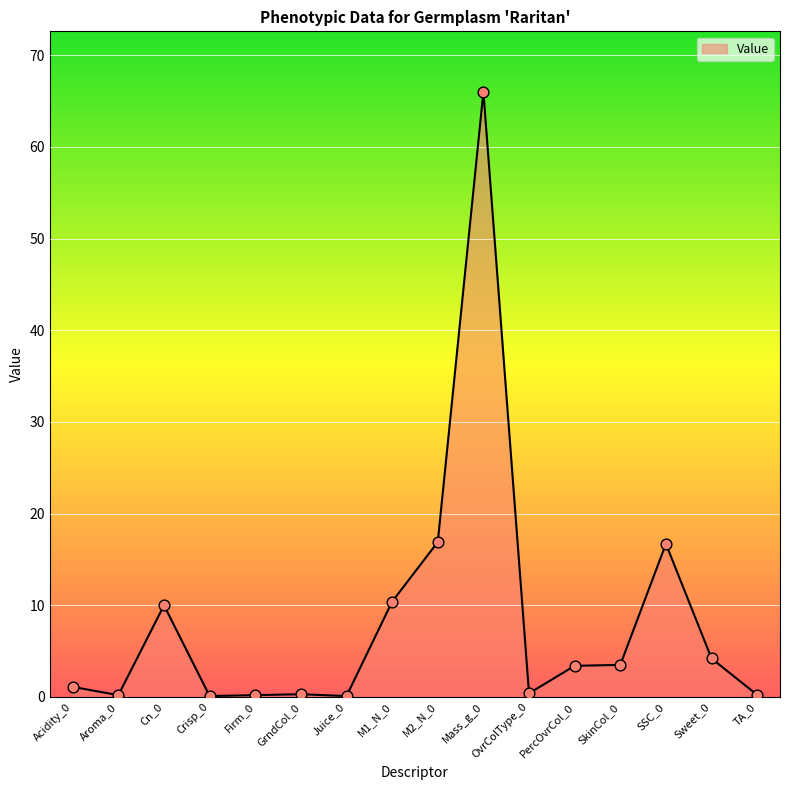

Which has a higher value, SSC_0 or SkinCol_0?

SSC_0